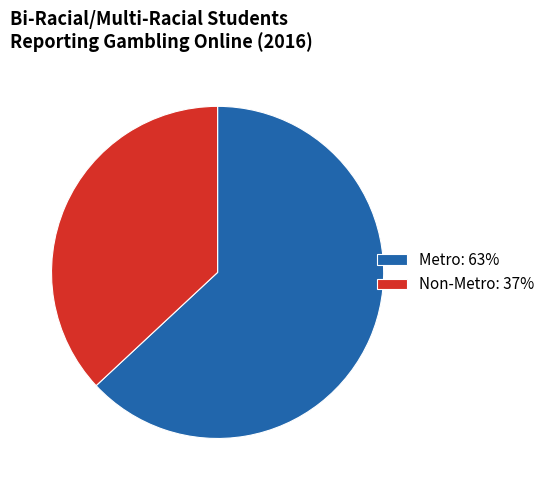

True or false: Metro accounts for 77% of the total.

False